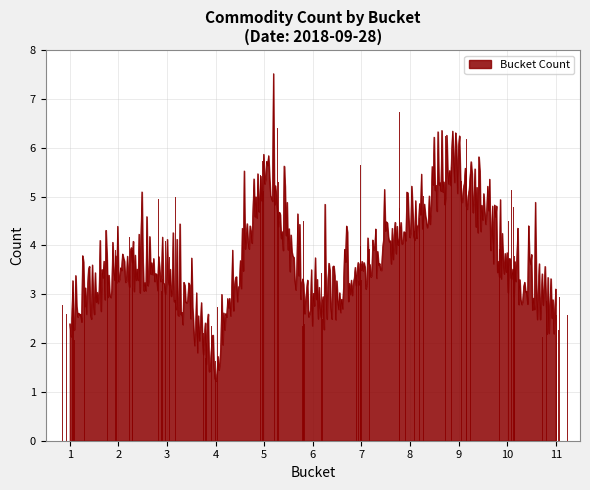

What is the greatest value displayed?

7.5